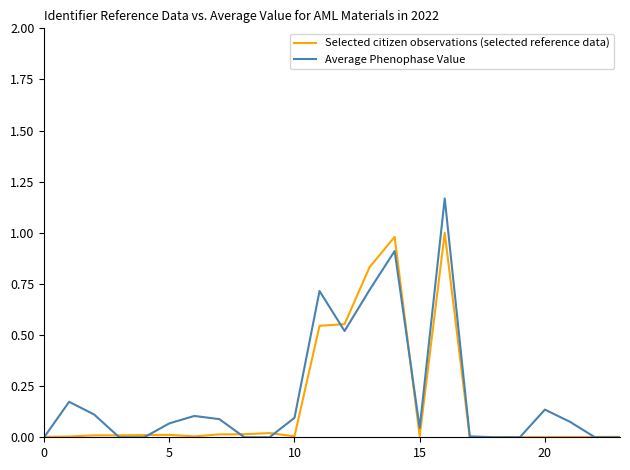

Rank the series by their maximum value, from highest to lowest.

Average Phenophase Value, Selected citizen observations (selected reference data)